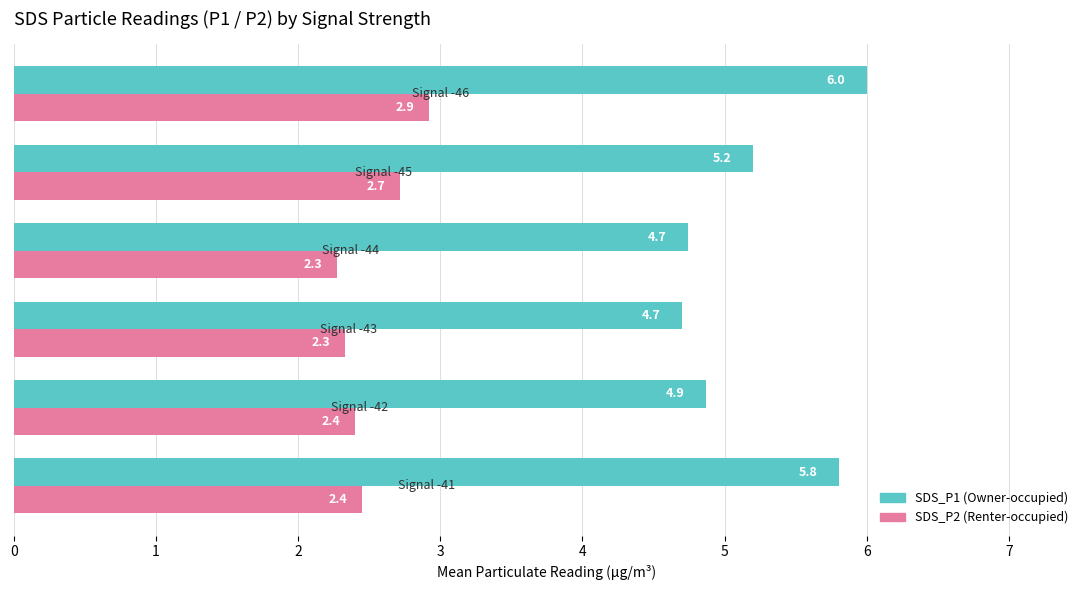

What is the minimum value shown in the chart?

2.3